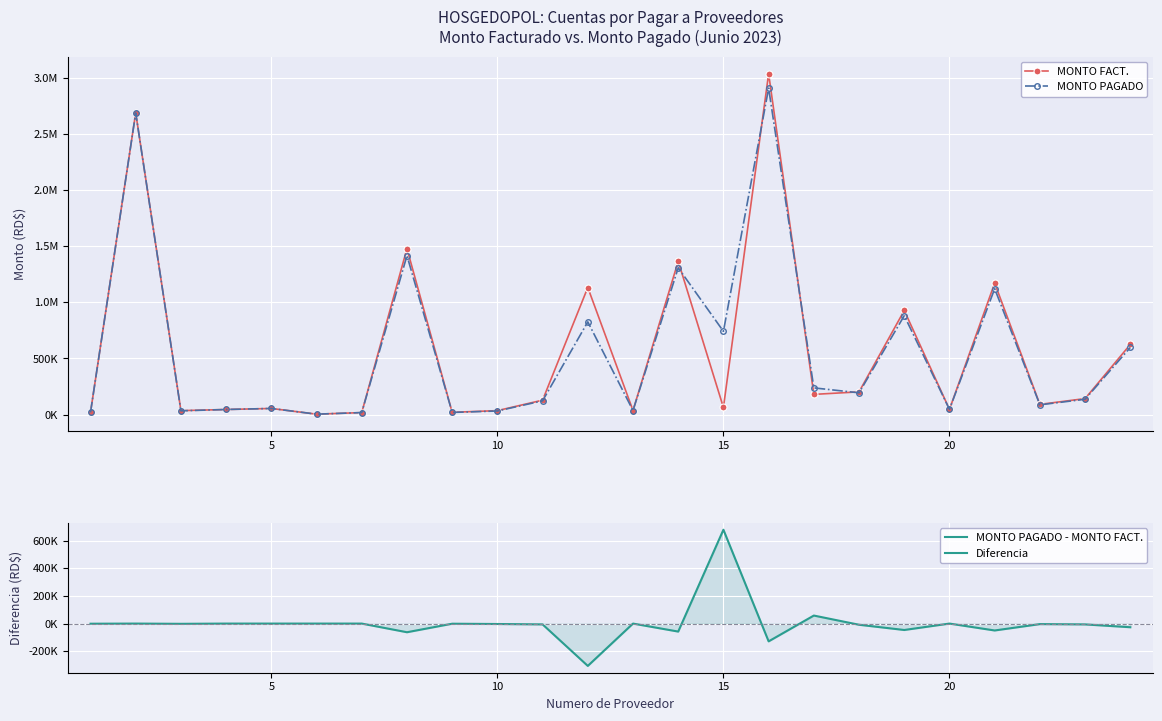

In MONTO FACT., how many points are higher than both neighbors (excluding endpoints)?

8